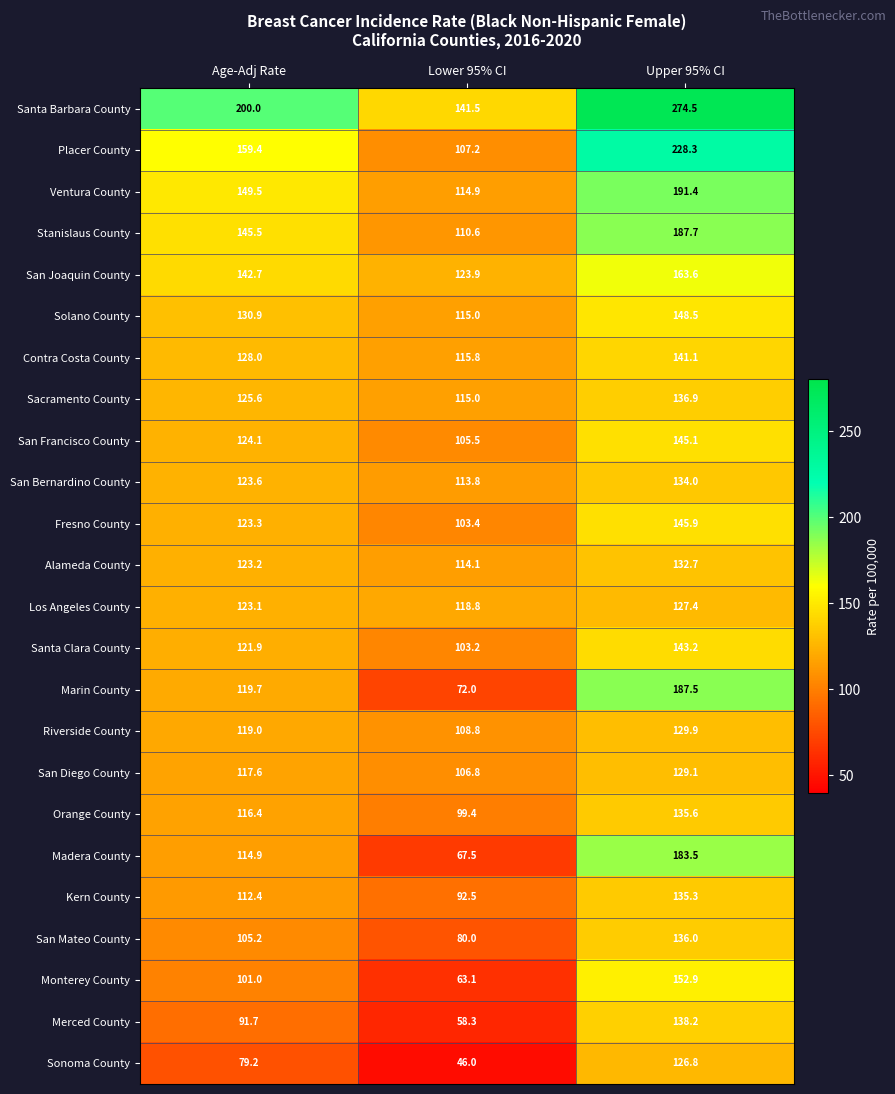

What is the average value of the Kern County series?

113.4